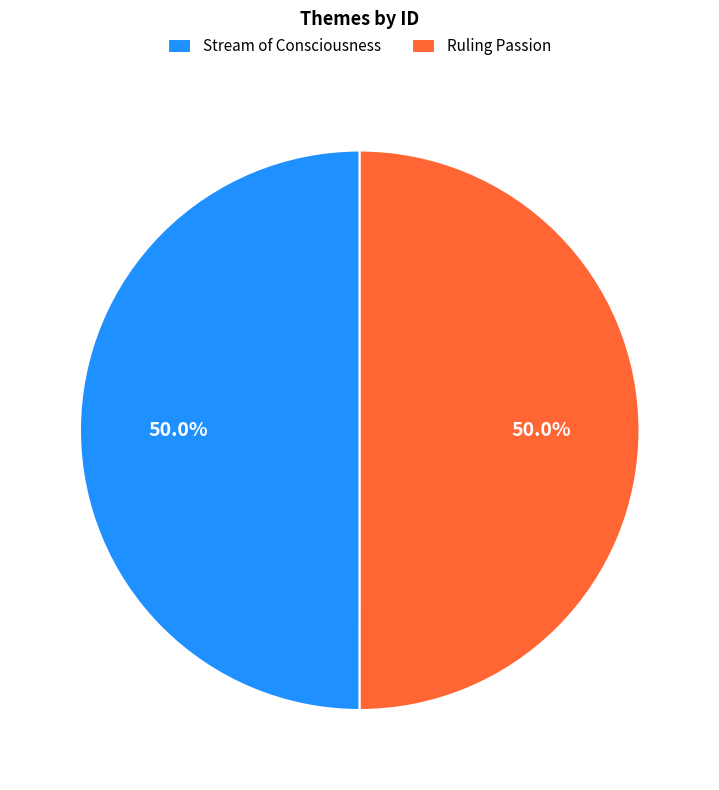

To the nearest percent, what is the average slice percentage?

50%